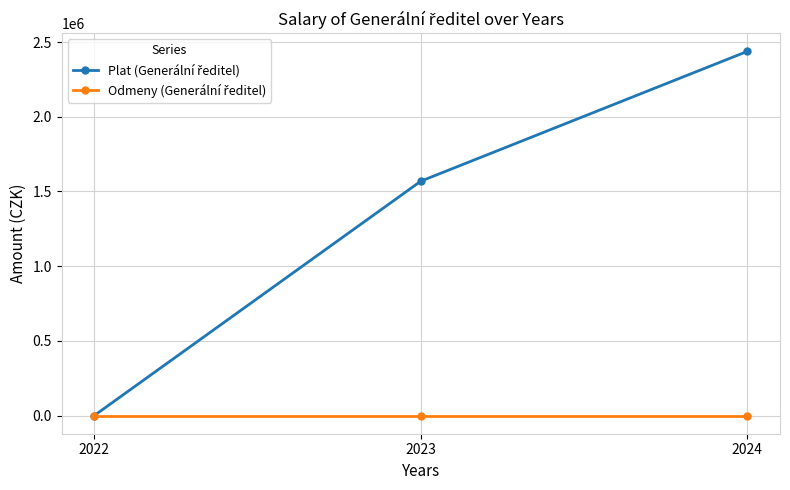

What is the maximum value shown in the chart?

2437605